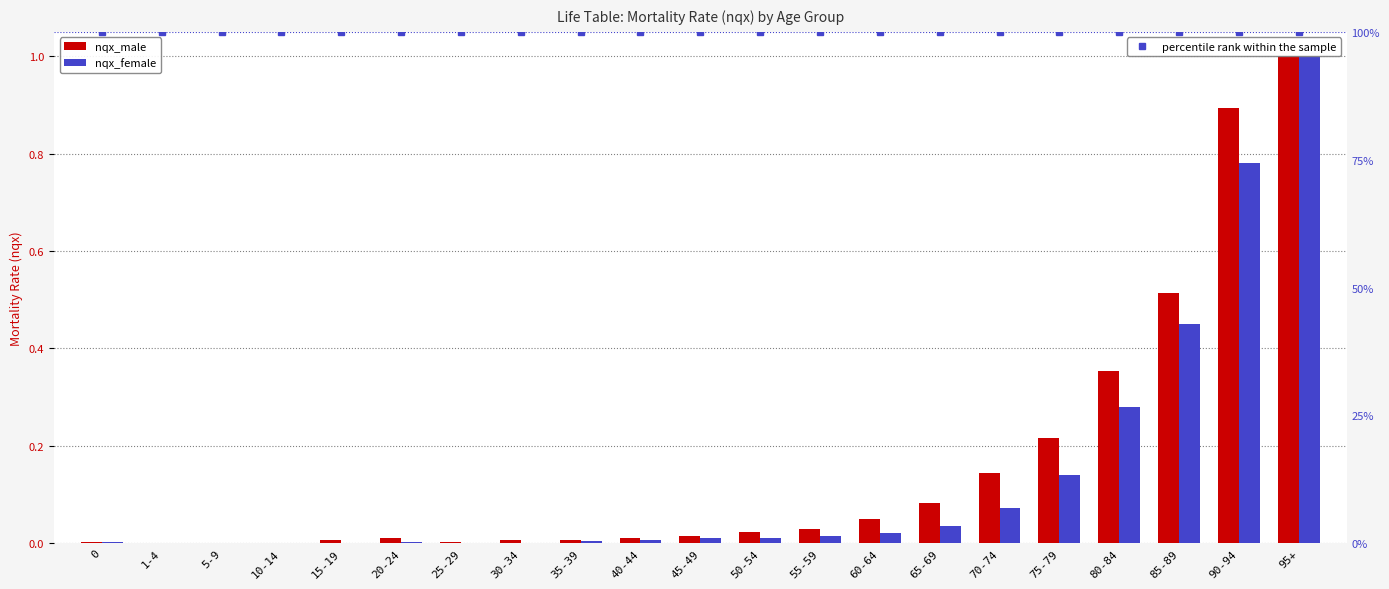

Where is nqx_male nearest to the value 0?

10-14